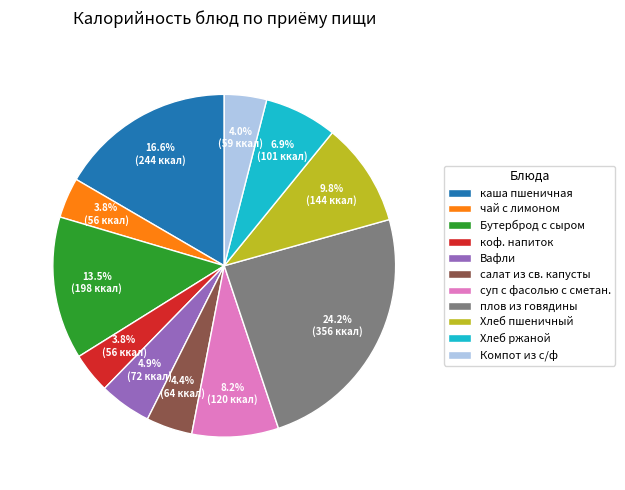

Which has a higher value, Хлеб ржаной or чай с лимоном?

Хлеб ржаной